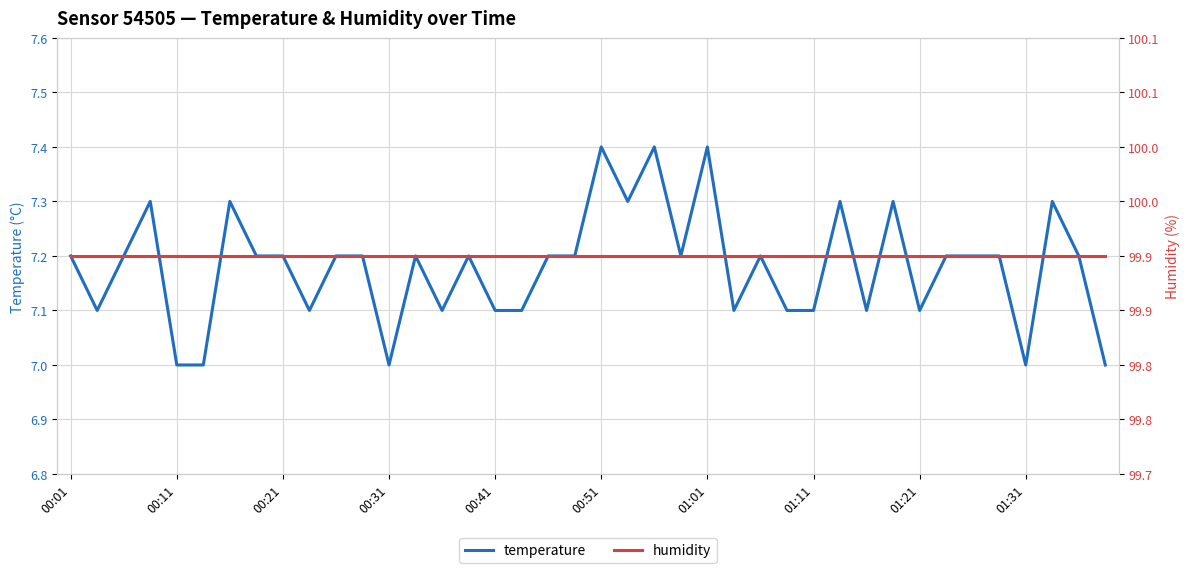

True or false: humidity and temperature cross at least once.

False